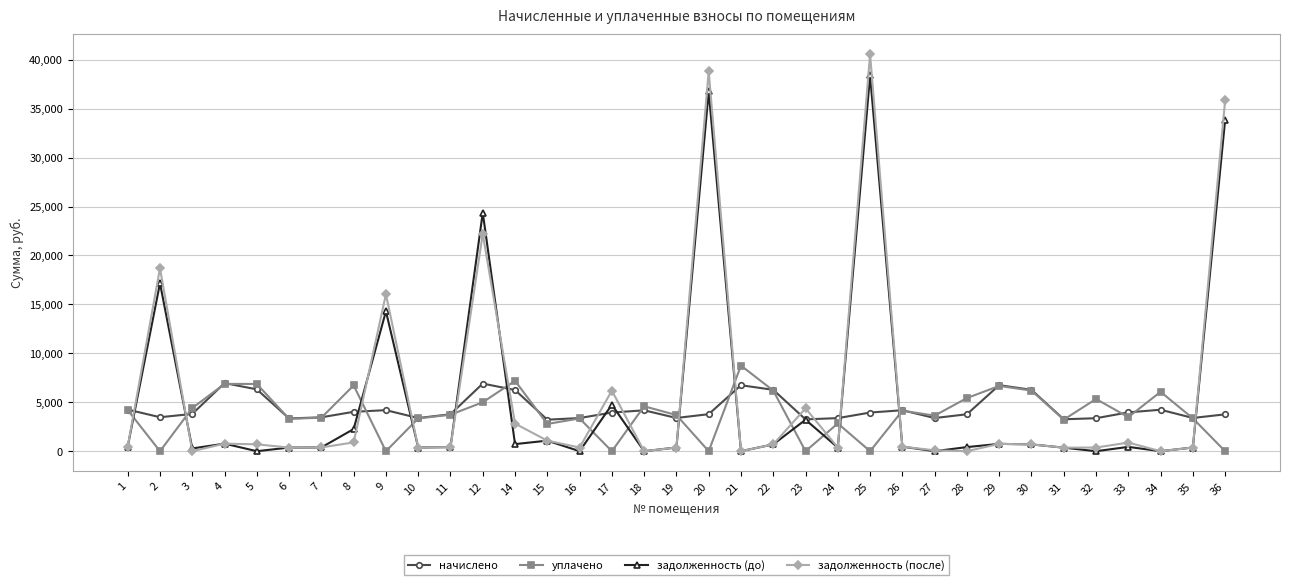

How many lines are shown in the chart?

4